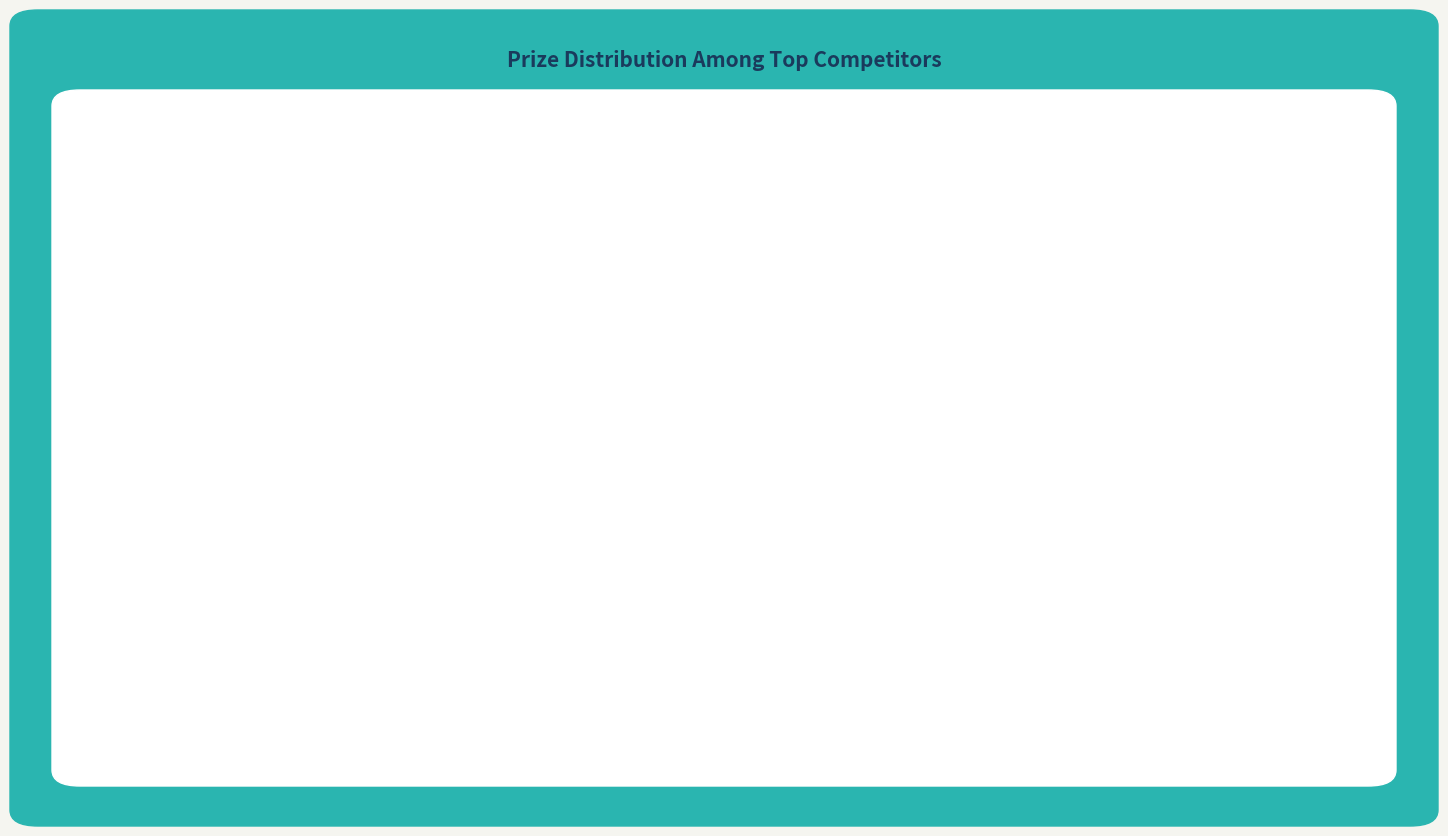

To the nearest percent, what is the difference between the largest and smallest slice percentages?

8%